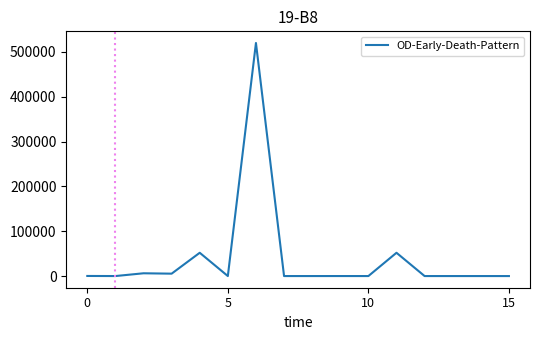

What is the greatest value displayed?

520000